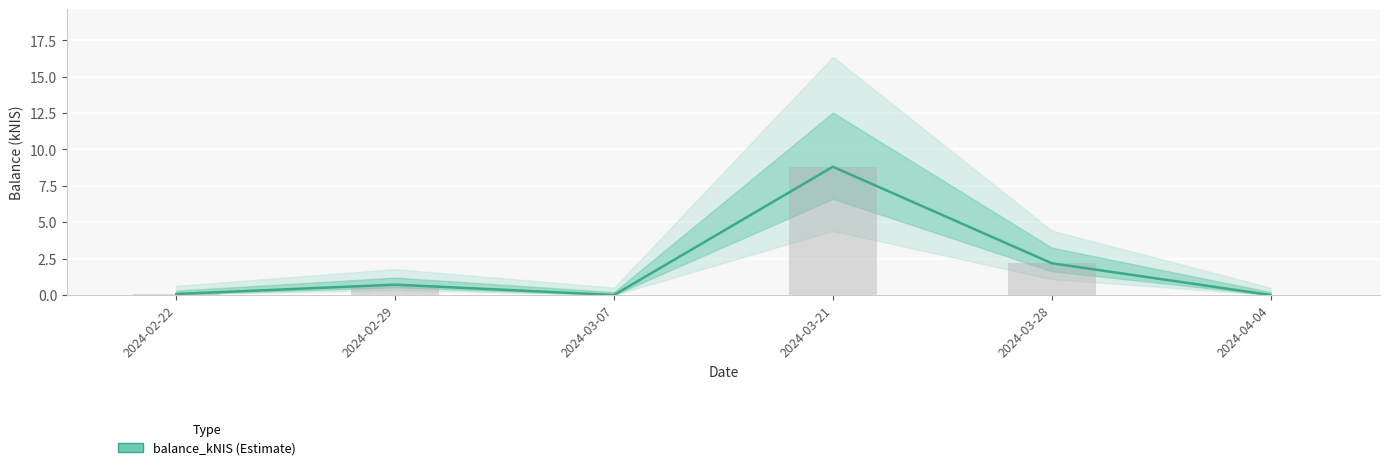

Are the bars horizontal?

No